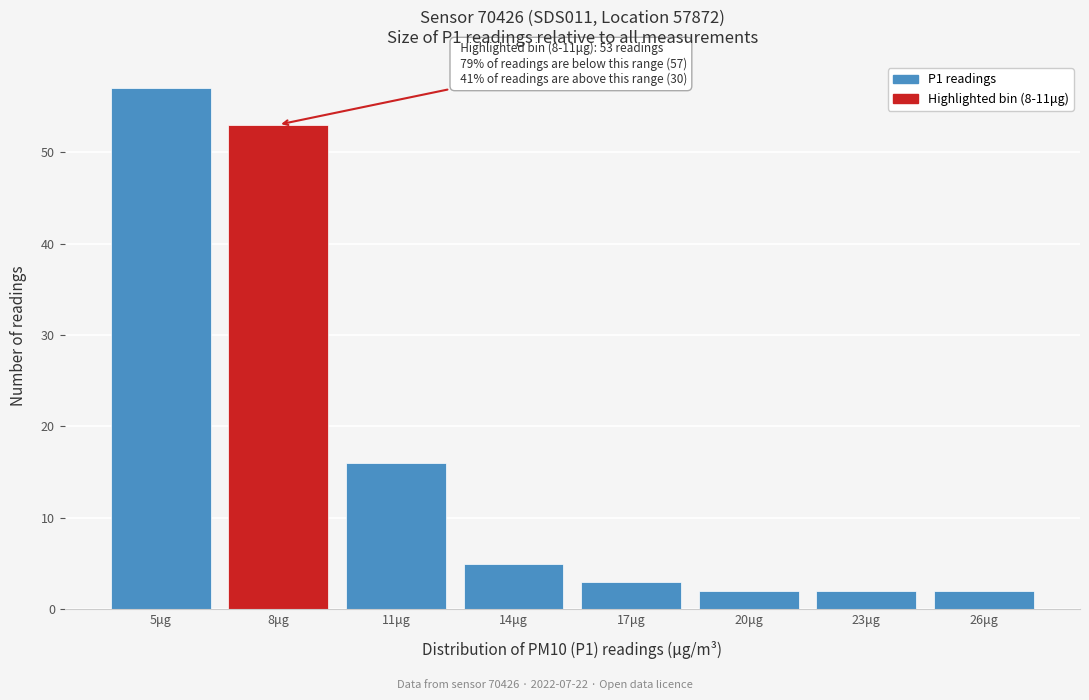

Reading left to right, extract all data points from this chart.

57	53	16	5	3	2	2	2